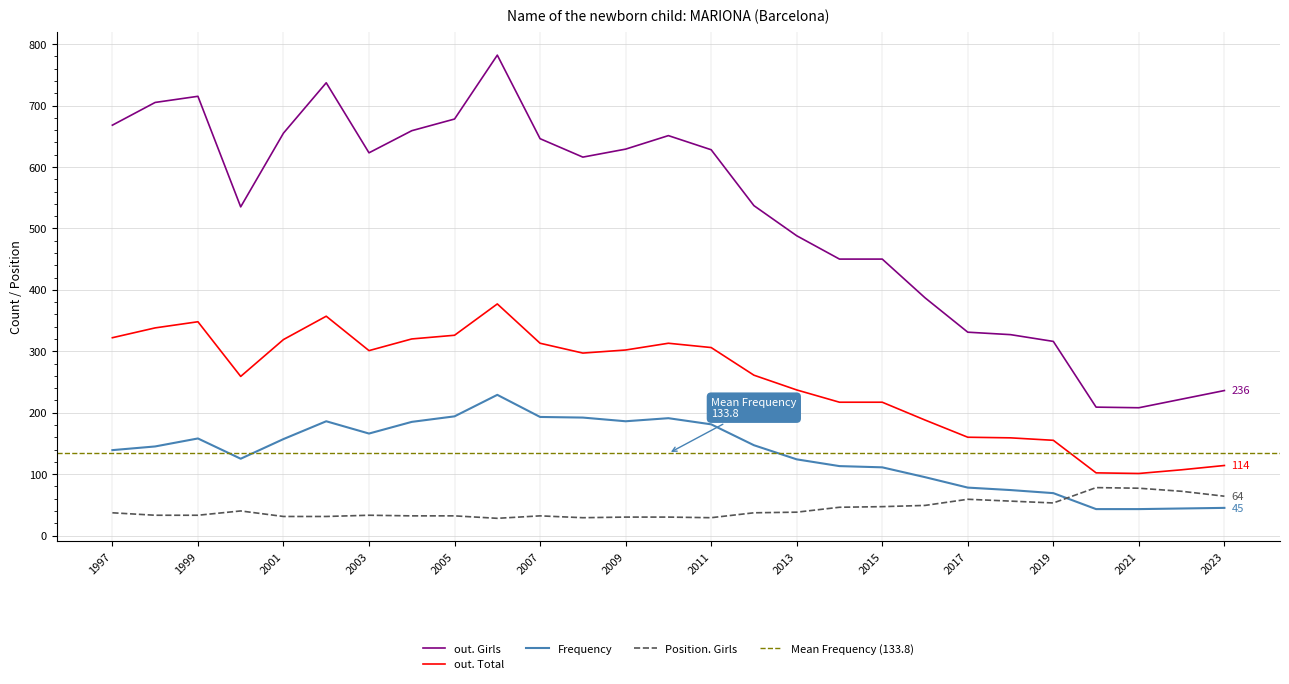

What is the difference between the out. Girls values at 2018 and 2016?

60